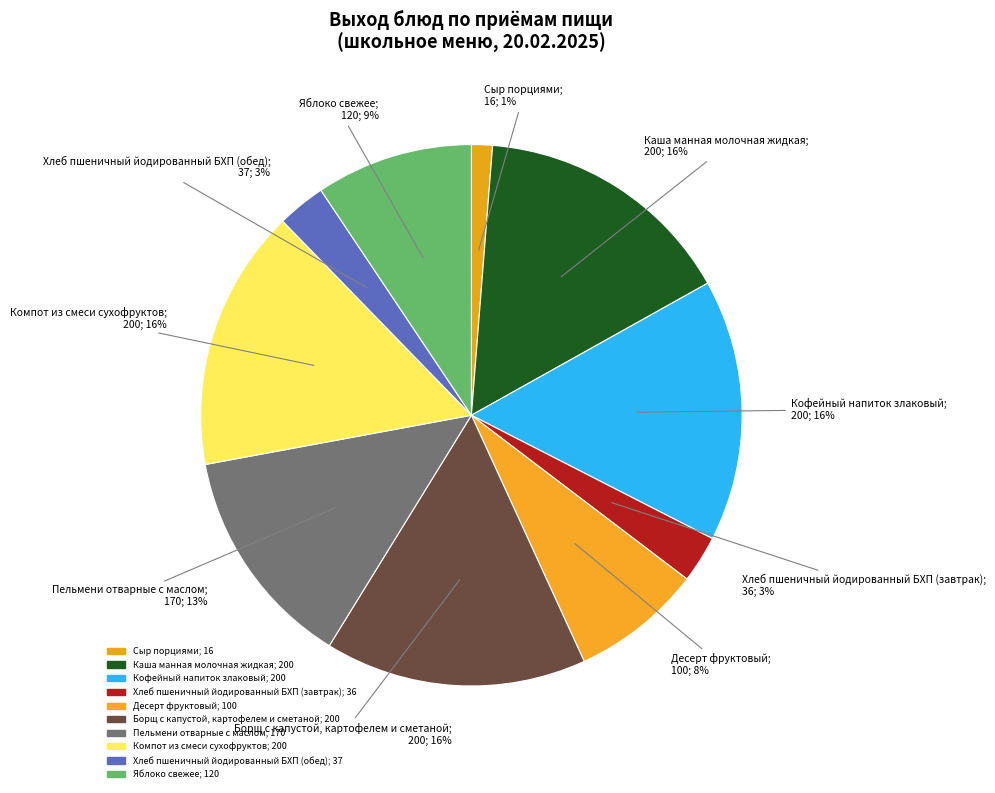

Do Компот из смеси сухофруктов and Хлеб пшеничный йодированный БХП (завтрак) together represent more than half of the pie?

No